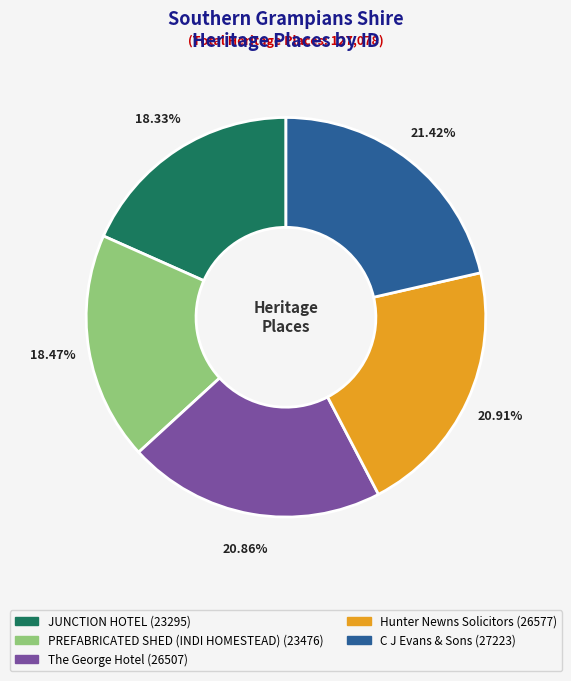

Which slice is the largest?

C J Evans & Sons